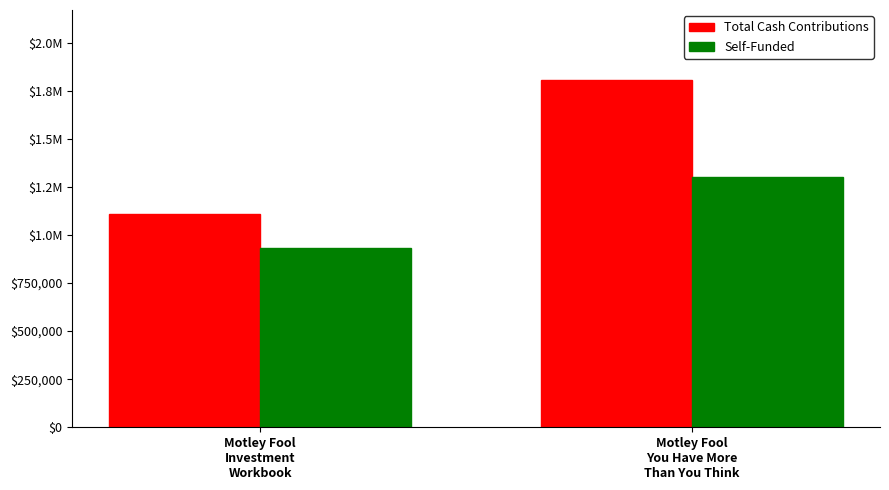

What are all the series names shown in the legend?

Total Cash Contributions, Self-Funded